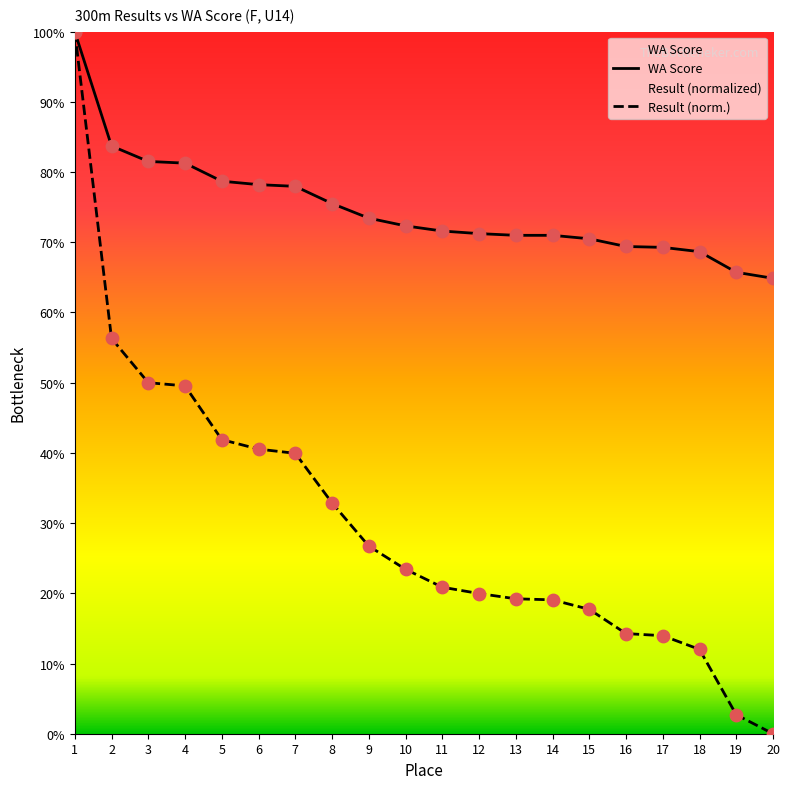

Which series reaches the minimum Y coordinate?

Result